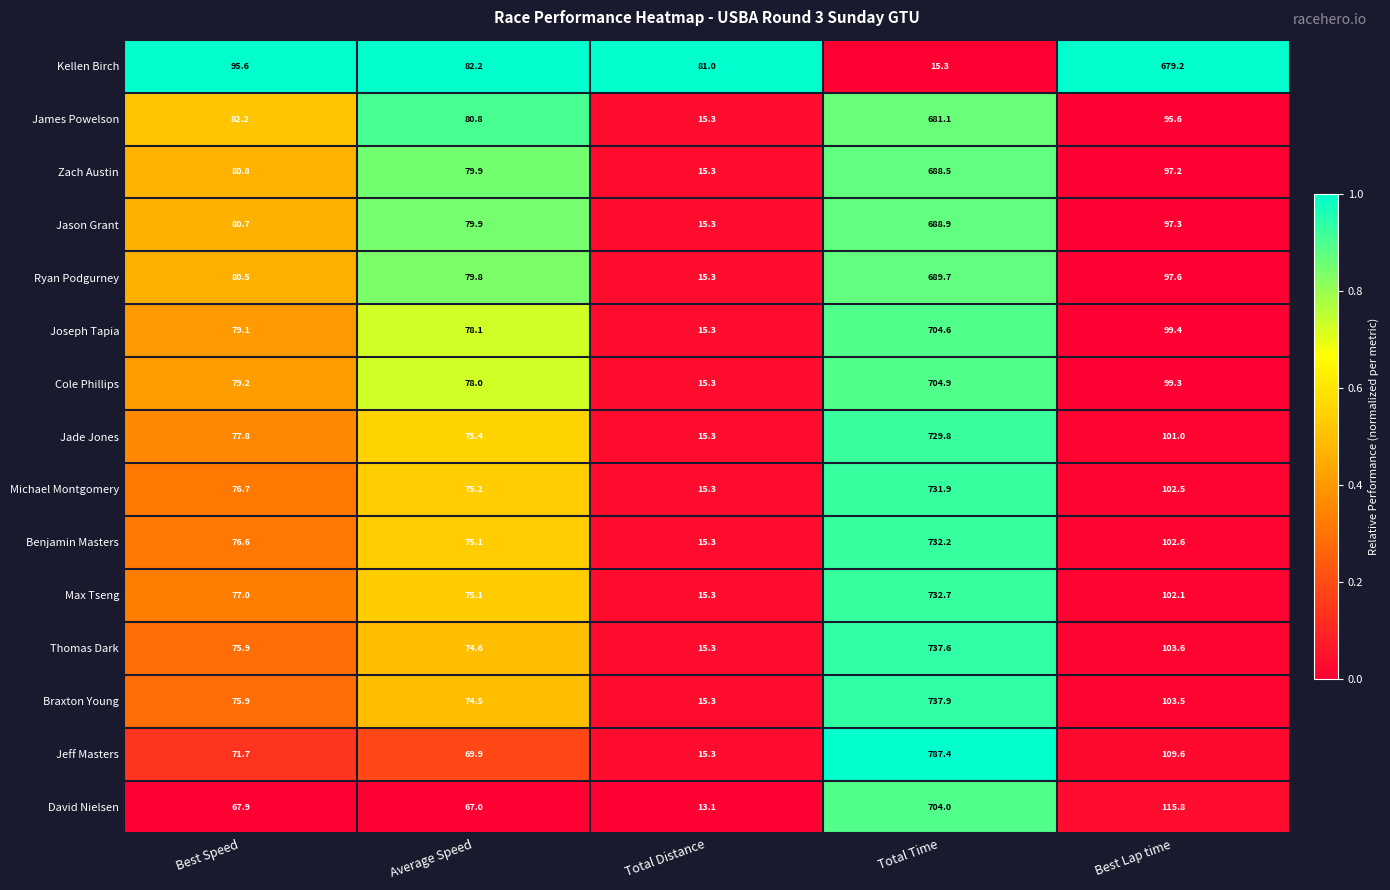

Rank the series by their maximum value, from highest to lowest.

Jeff Masters, Braxton Young, Thomas Dark, Max Tseng, Benjamin Masters, Michael Montgomery, Jade Jones, Cole Phillips, Joseph Tapia, David Nielsen, Ryan Podgurney, Jason Grant, Zach Austin, James Powelson, Kellen Birch